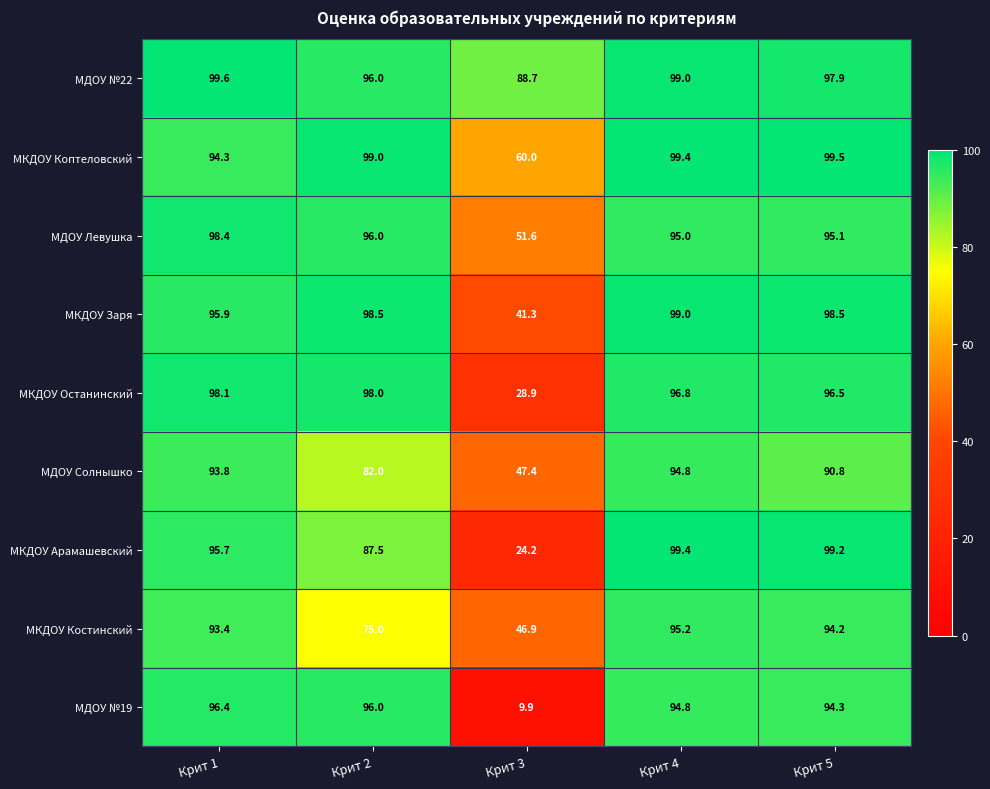

Which series has the largest total across all categories?

МДОУ №22